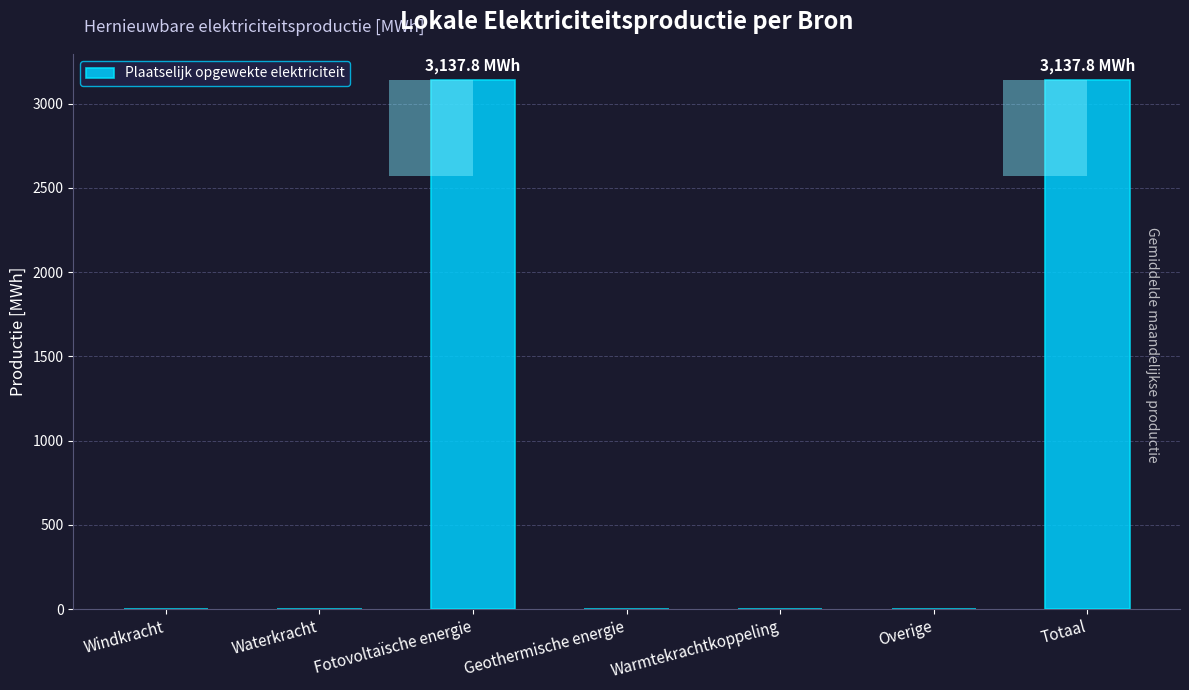

How many series are shown in this chart?

1